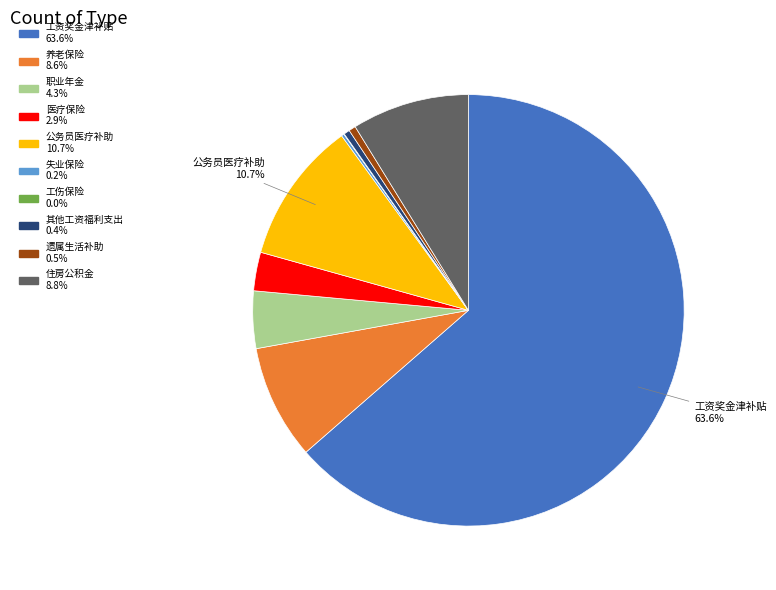

What is the ratio of the value at 住房公积金 8.8% to the value at 公务员医疗补助 10.7%?

0.8